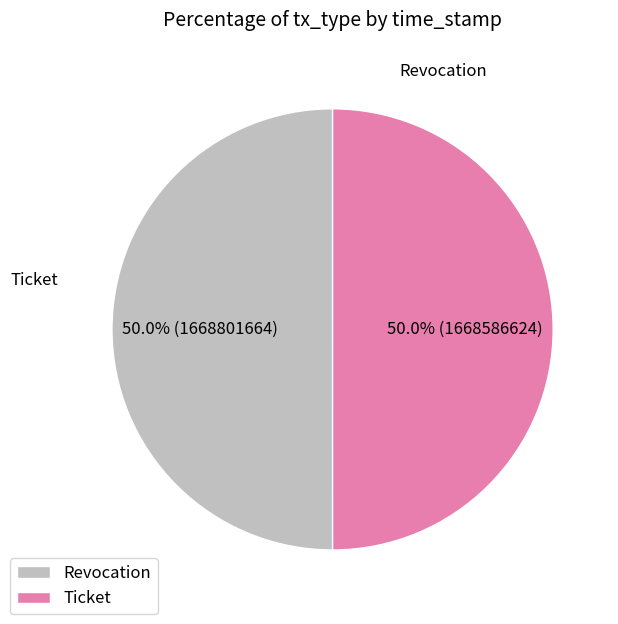

What percentage is the Ticket slice, to the nearest percent?

50%